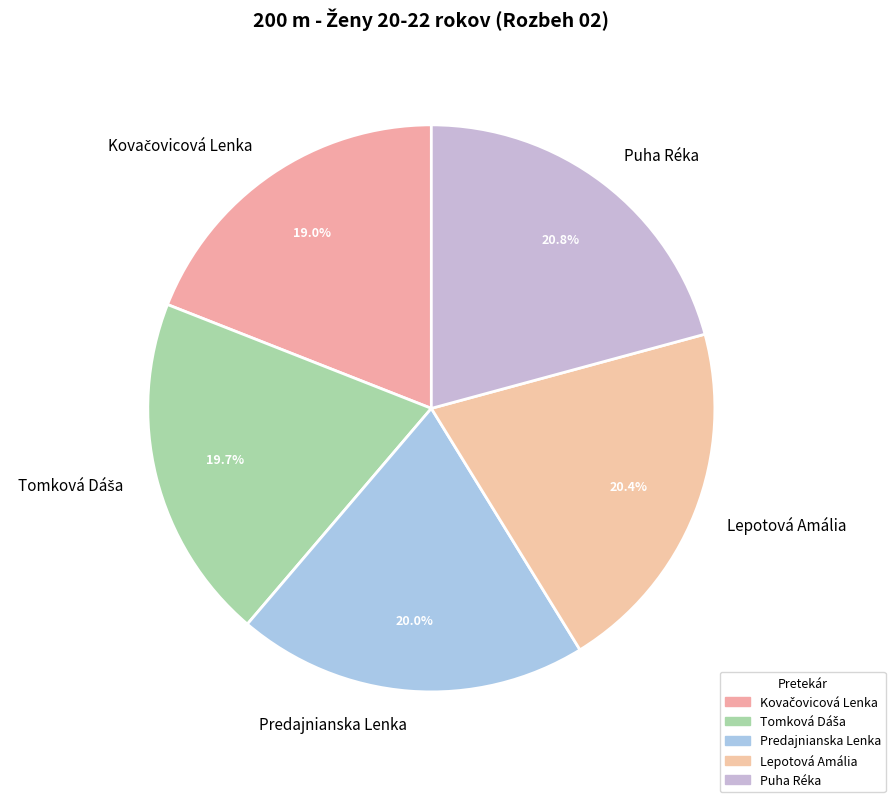

What is the ratio of the value at Predajnianska Lenka to the value at Puha Réka?

1.0